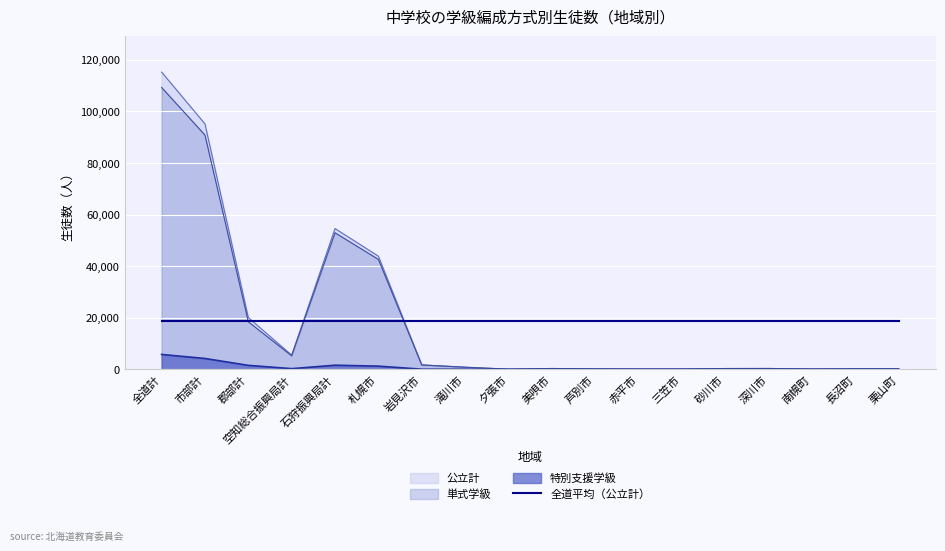

Rank the categories by 公立計 value from lowest to highest.

夕張市, 南幌町, 三笠市, 赤平市, 芦別市, 長沼町, 栗山町, 砂川市, 美唄市, 深川市, 滝川市, 岩見沢市, 空知総合振興局計, 郡部計, 札幌市, 石狩振興局計, 市部計, 全道計